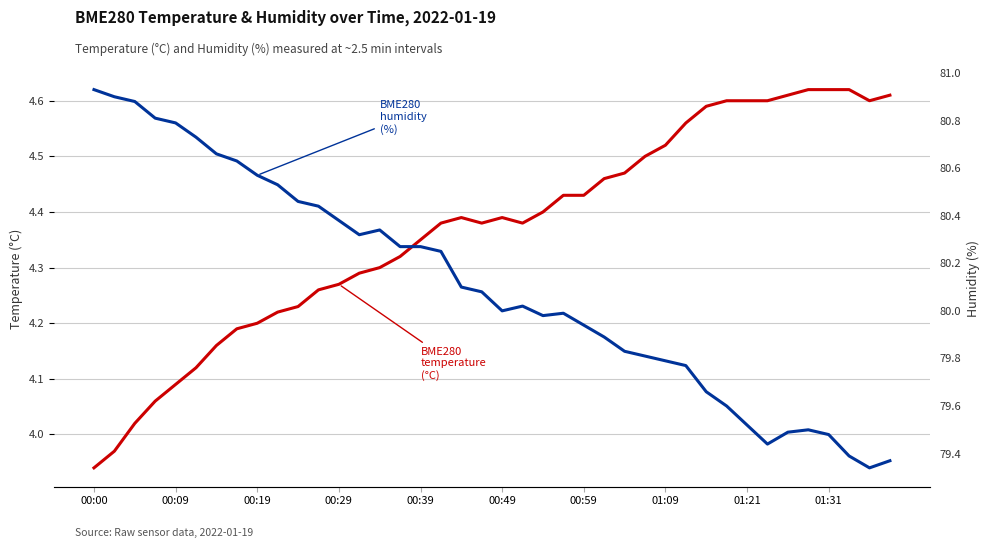

At how many categories does at least one series exceed 73?

40